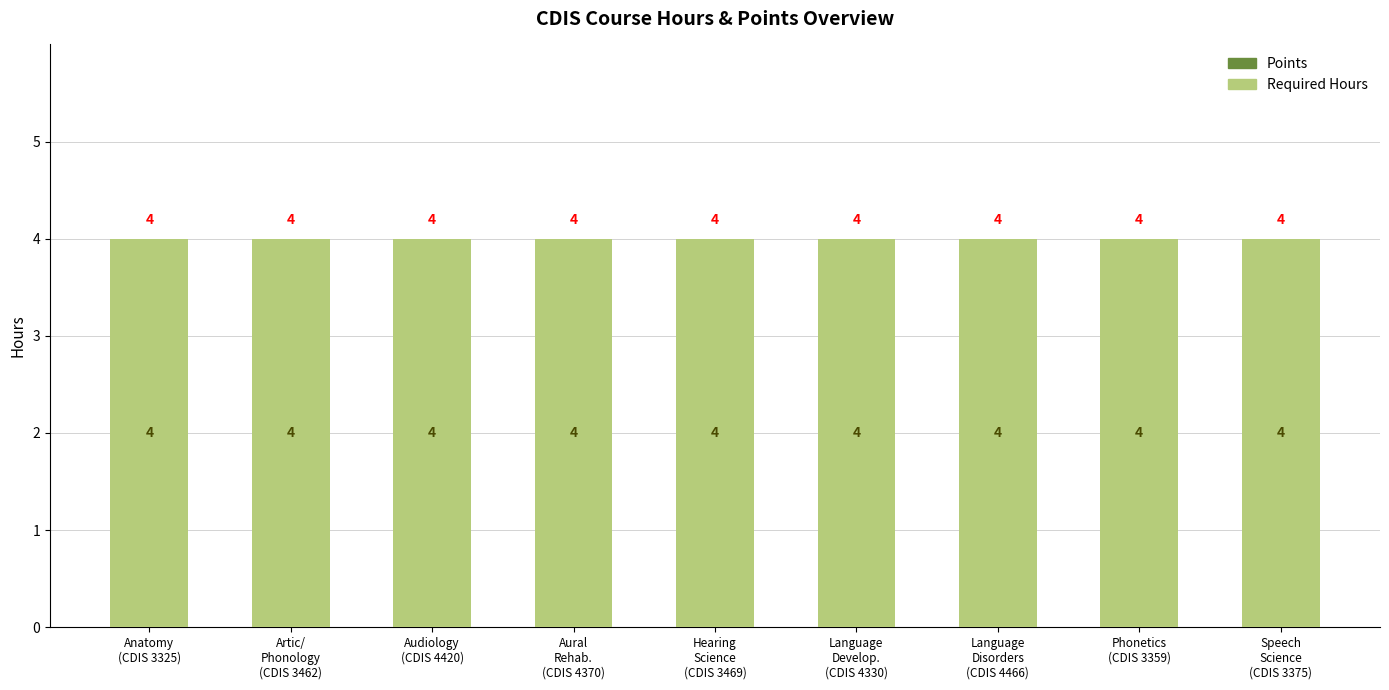

Which label corresponds to the largest value in the chart?

Anatomy
(CDIS 3325)